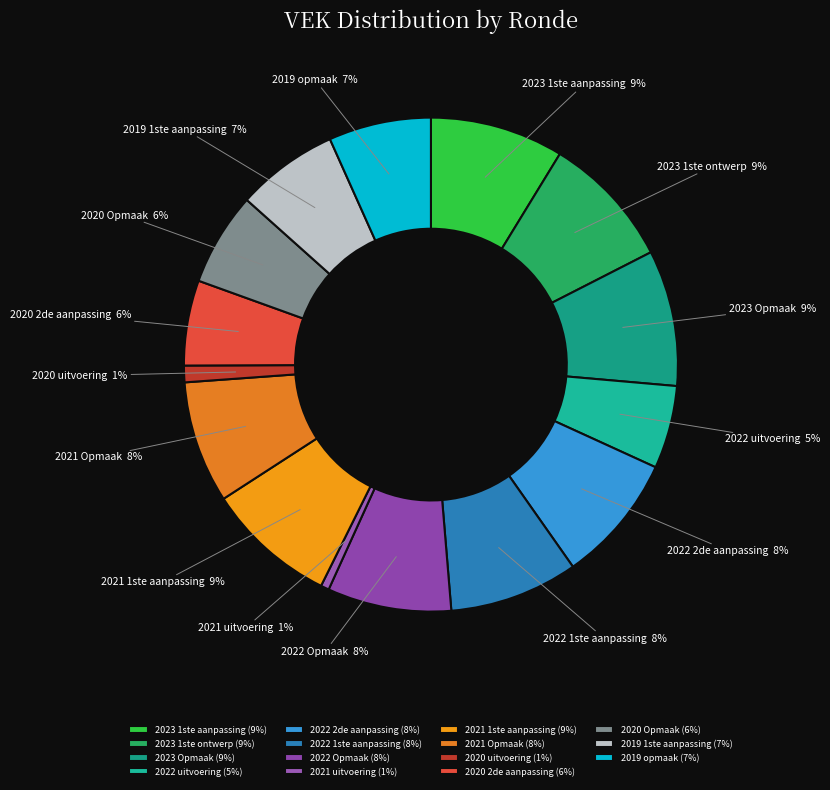

To the nearest percent, what percentage of the pie is 2021 Opmaak?

8%